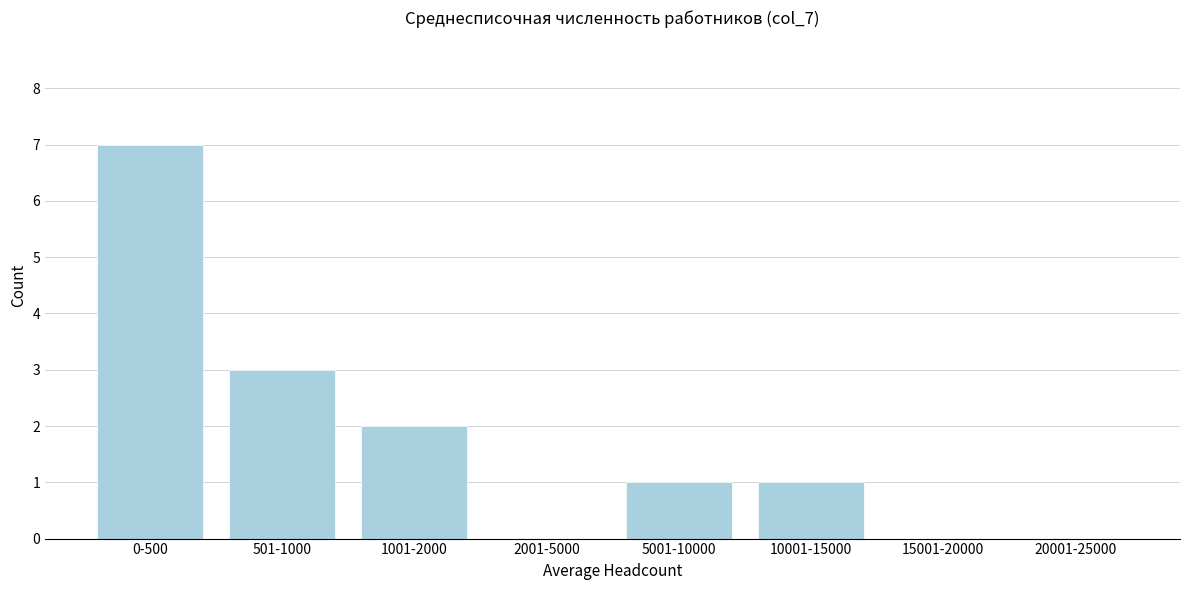

Reading left to right, transcribe all the data shown in this chart.

0-500=7	501-1000=3	1001-2000=2	2001-5000=0	5001-10000=1	10001-15000=1	15001-20000=0	20001-25000=0